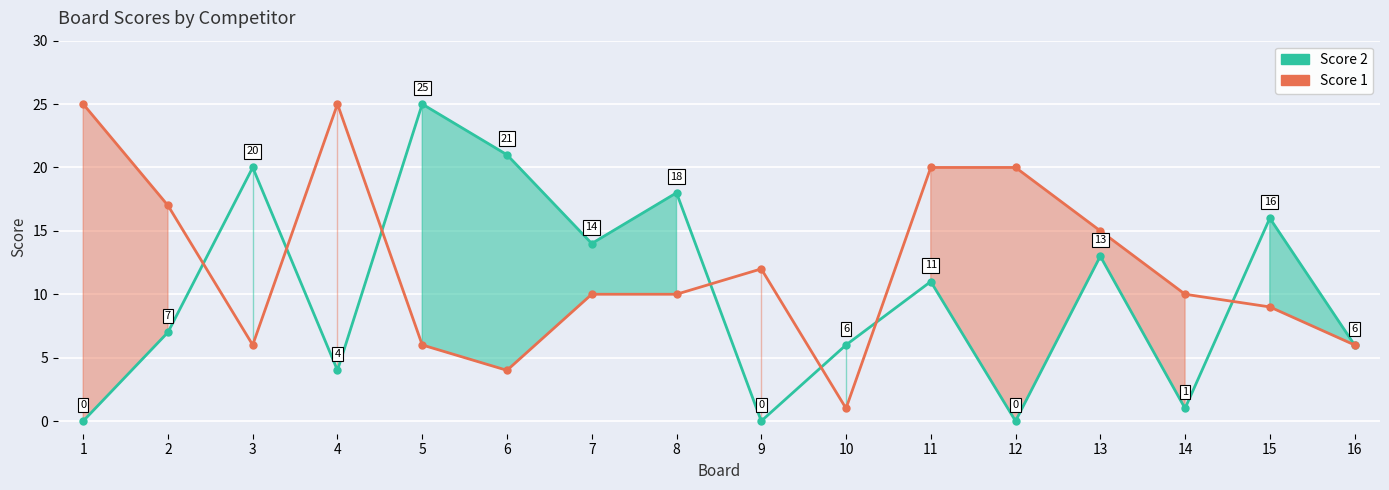

True or false: Score 1 has more than 2 interior local peaks.

False